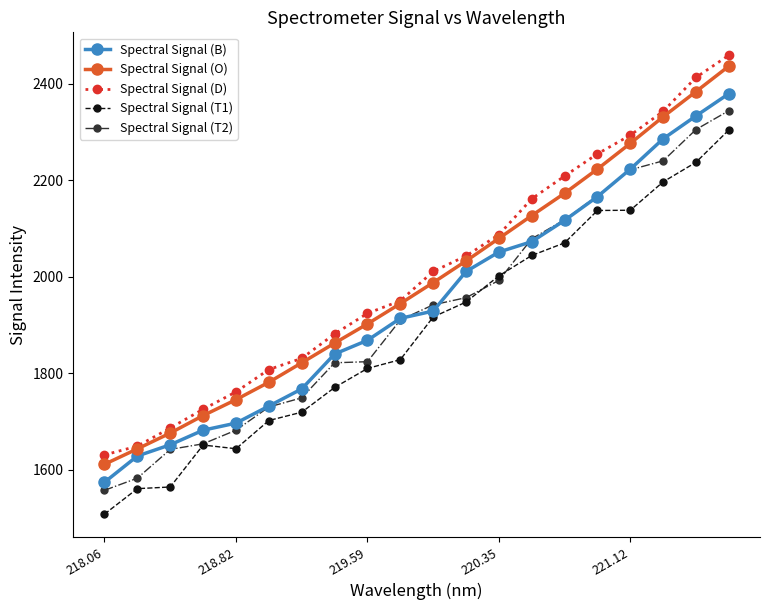

True or false: Spectral Signal (O) has more than 1 interior local peaks.

False